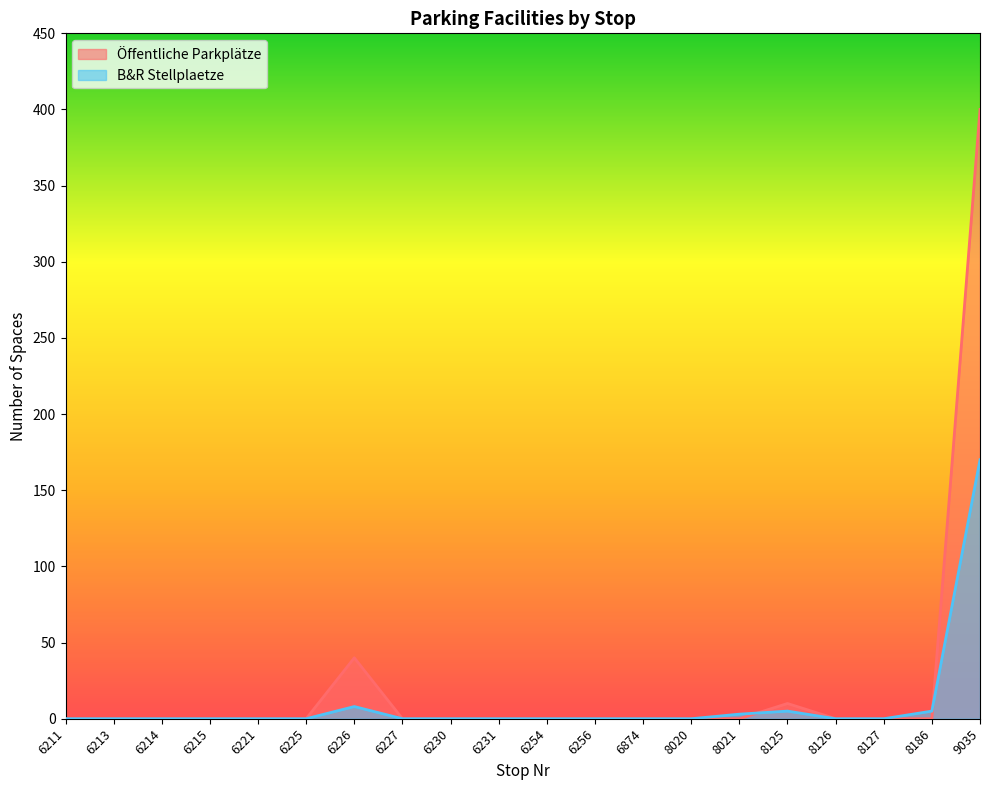

Count the number of data series in this chart.

2